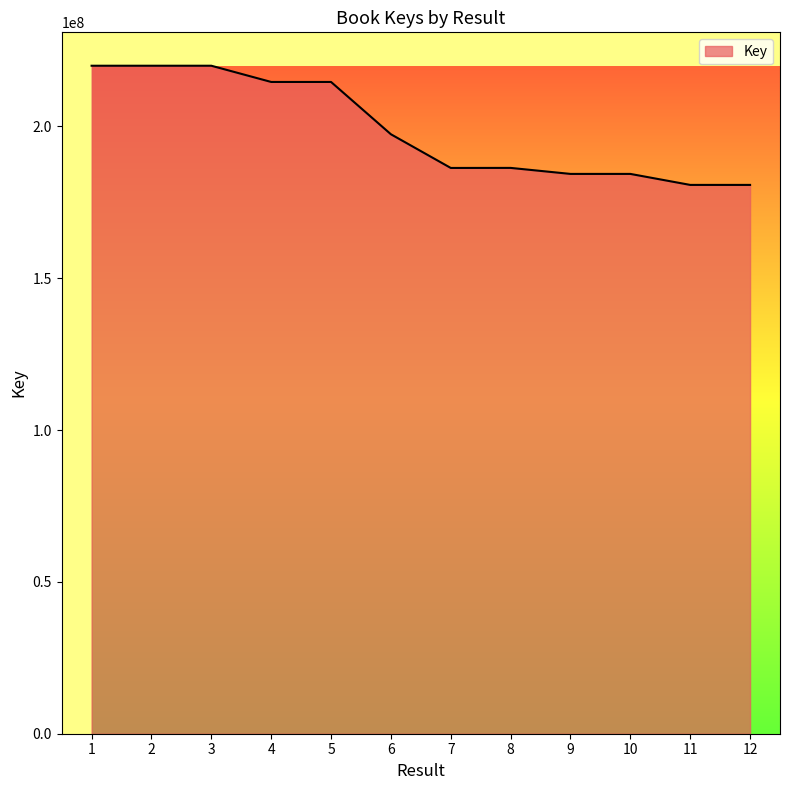

What is the maximum value shown in the chart?

219948759